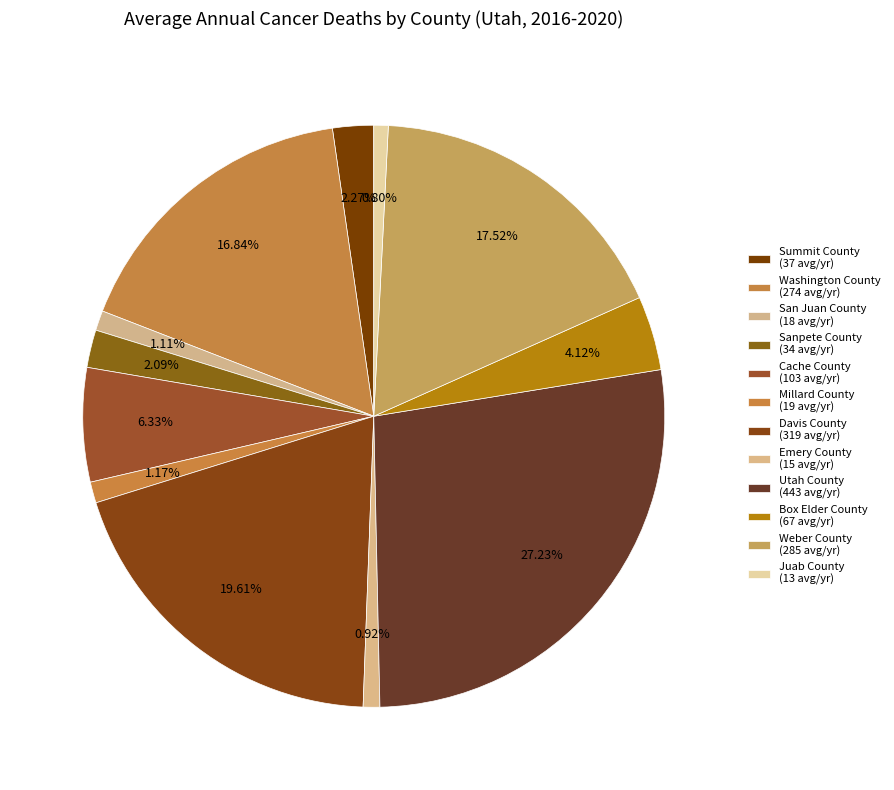

What is the largest slice in the pie chart?

Utah County